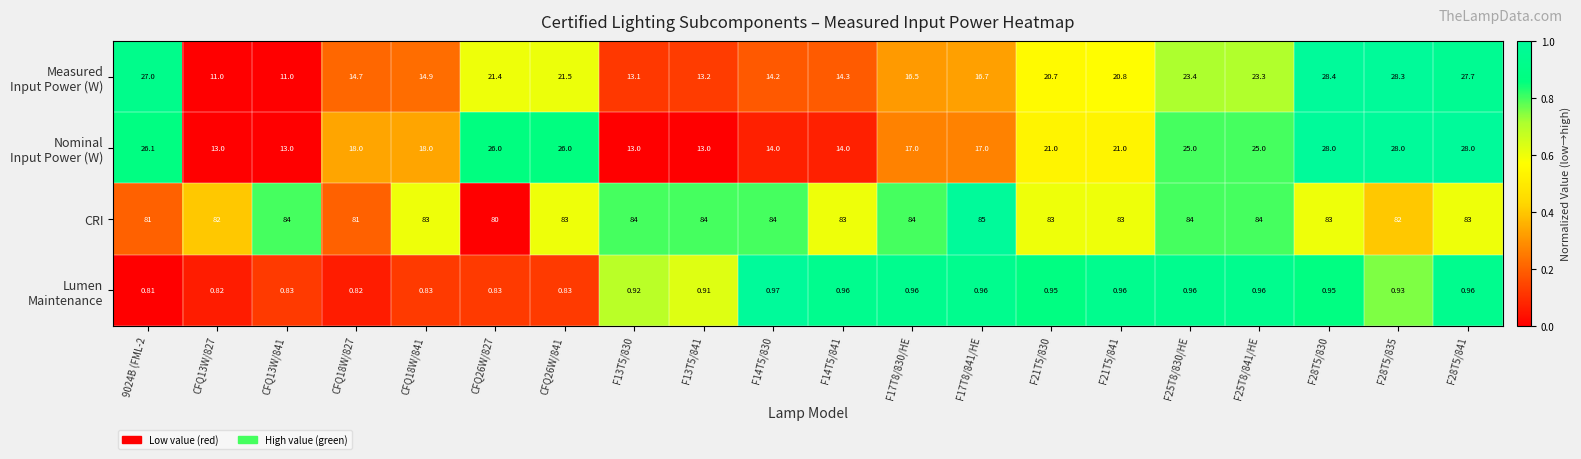

How many series are shown in this chart?

4